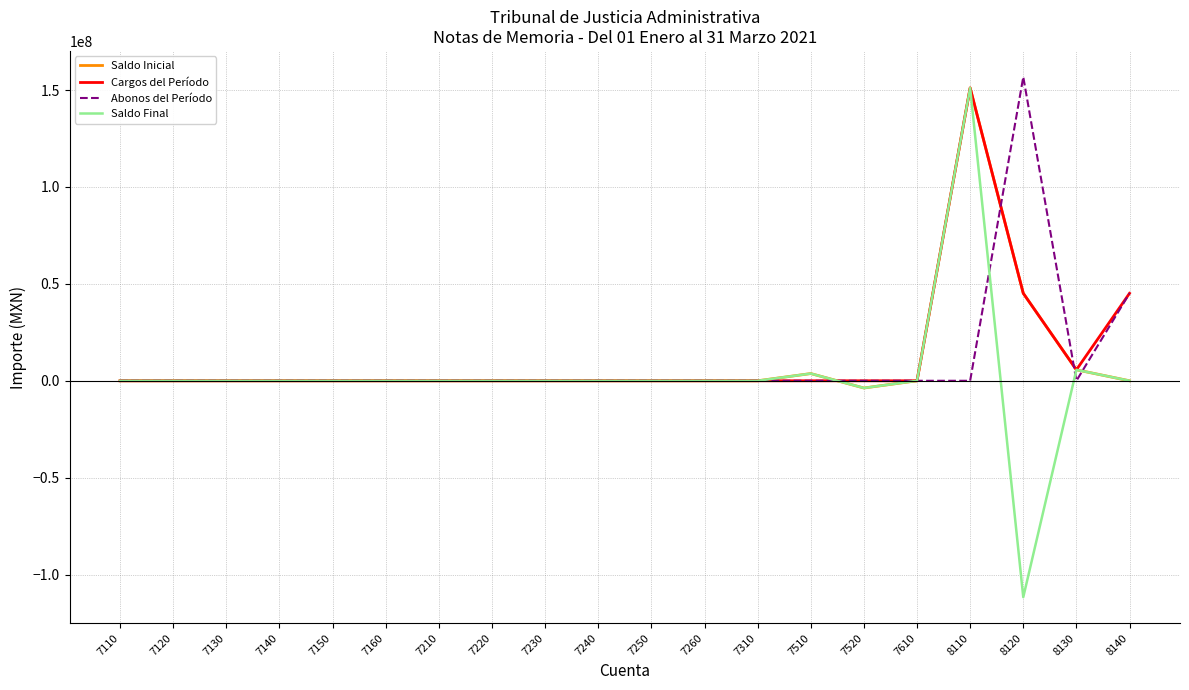

Reading left to right, what are all the values shown in this chart?

Saldo Inicial: 7110=0.0	7120=0.0	7130=0.0	7140=0.0	7150=0.0	7160=0.0	7210=0.0	7220=0.0	7230=0.0	7240=0.0	7250=0.0	7260=0.0	7310=0.0	7510=3723748.6	7520=-3723748.6	7610=0.0	8110=151072197.9	8120=45127394.7	8130=5668109.7	8140=0.0
Cargos del Período: 7110=0.0	7120=0.0	7130=0.0	7140=0.0	7150=0.0	7160=0.0	7210=0.0	7220=0.0	7230=0.0	7240=0.0	7250=0.0	7260=0.0	7310=0.0	7510=0.0	7520=0.0	7610=0.0	8110=151072197.9	8120=45127394.7	8130=5668109.7	8140=45127394.7
Abonos del Período: 7110=0.0	7120=0.0	7130=0.0	7140=0.0	7150=0.0	7160=0.0	7210=0.0	7220=0.0	7230=0.0	7240=0.0	7250=0.0	7260=0.0	7310=0.0	7510=0.0	7520=0.0	7610=0.0	8110=0.0	8120=156740307.6	8130=0.0	8140=45127394.7
Saldo Final: 7110=0.0	7120=0.0	7130=0.0	7140=0.0	7150=0.0	7160=0.0	7210=0.0	7220=0.0	7230=0.0	7240=0.0	7250=0.0	7260=0.0	7310=0.0	7510=3723748.6	7520=-3723748.6	7610=0.0	8110=151072197.9	8120=-111612912.9	8130=5668109.7	8140=0.0